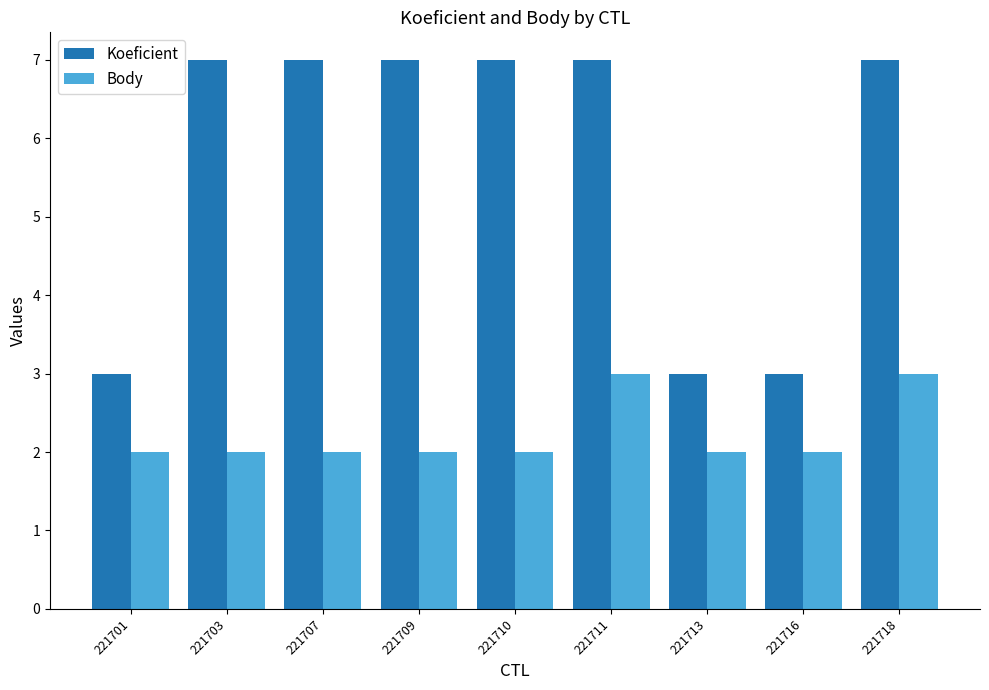

List the series in order of their overall mean, lowest first.

Body, Koeficient